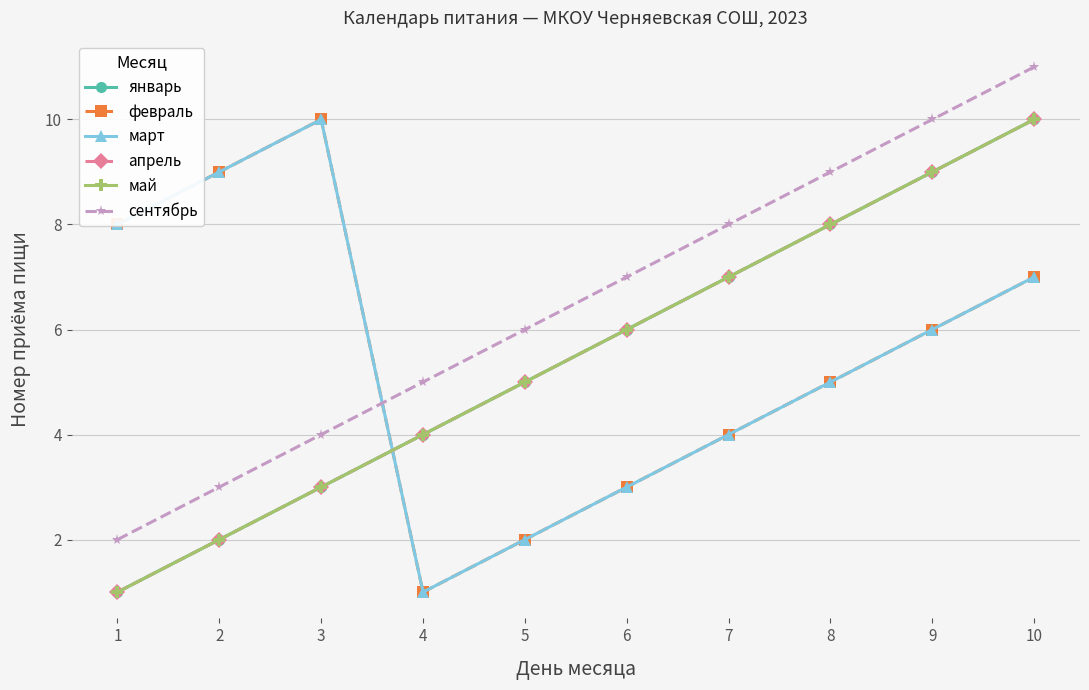

Where do январь and февраль first cross each other?

3 and 4